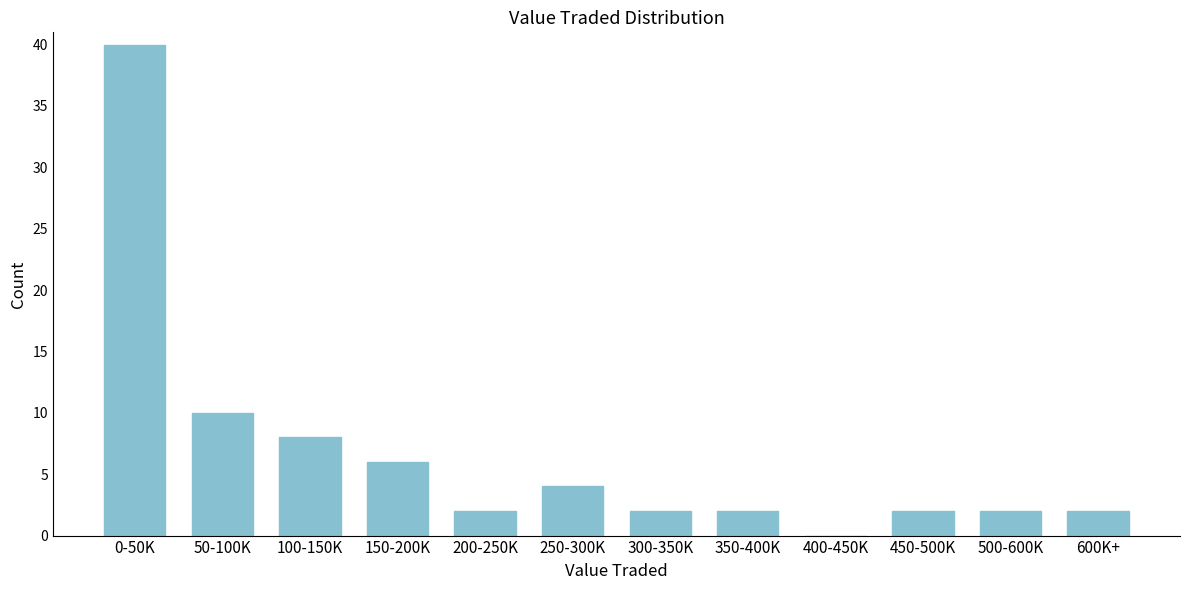

Reading right to left, list all the values displayed in this chart.

600K+=2	500-600K=2	450-500K=2	400-450K=0	350-400K=2	300-350K=2	250-300K=4	200-250K=2	150-200K=6	100-150K=8	50-100K=10	0-50K=40